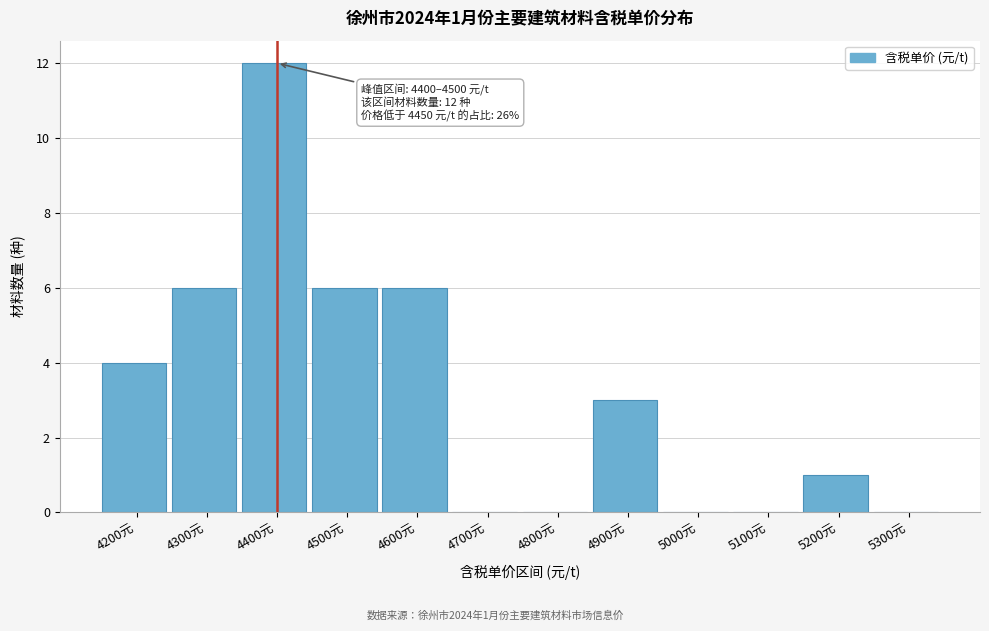

Reading right to left, extract all data points from this chart.

5300元=0	5200元=1	5100元=0	5000元=0	4900元=3	4800元=0	4700元=0	4600元=6	4500元=6	4400元=12	4300元=6	4200元=4